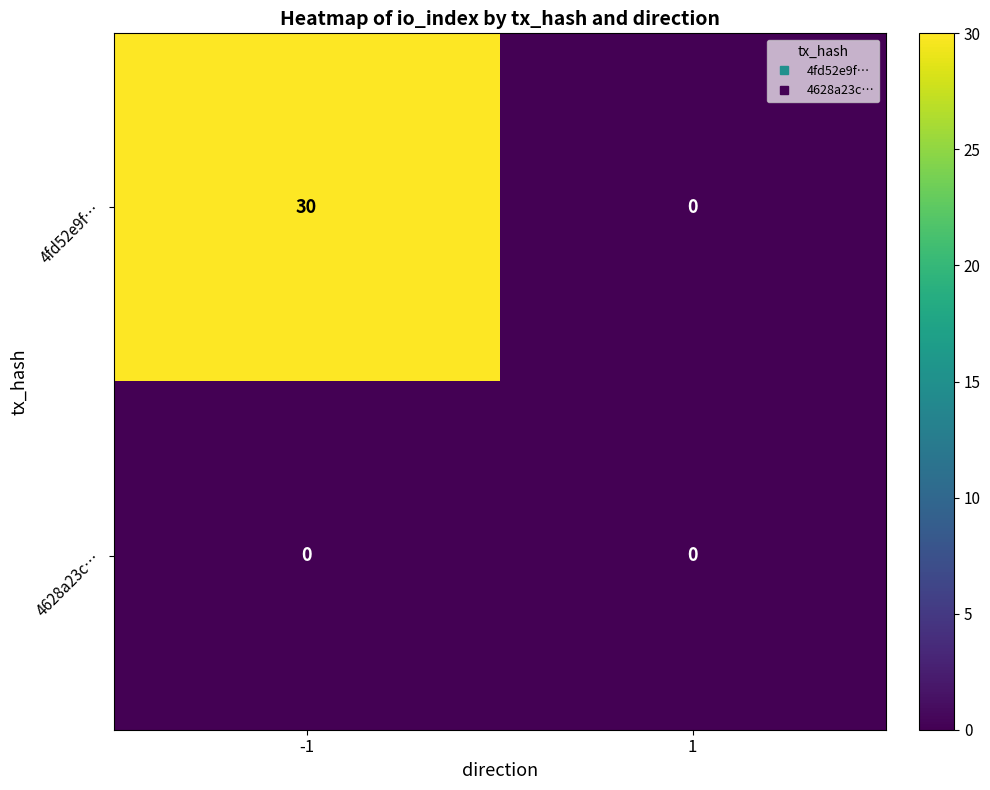

How many series are shown in this chart?

2